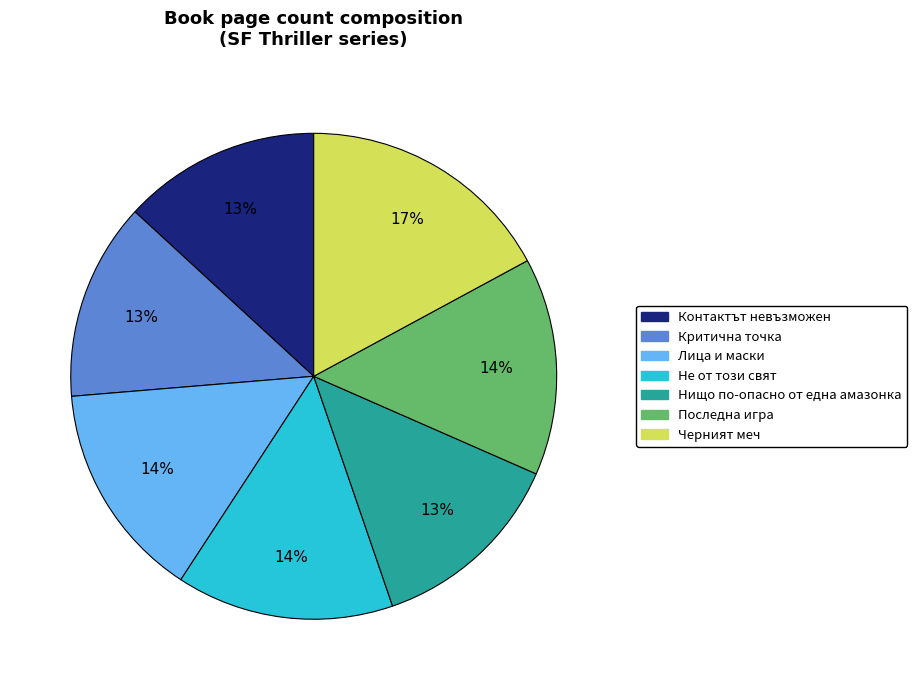

What percentage is the Последна игра slice, to the nearest percent?

14%